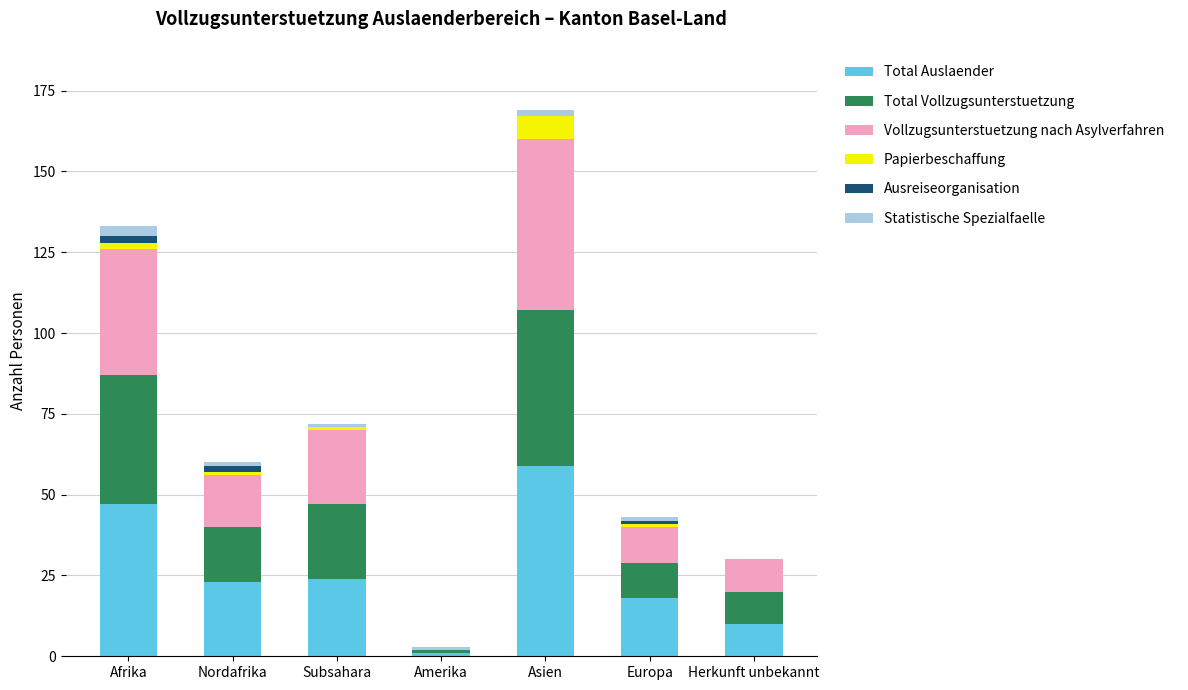

The value of Total Auslaender at Nordafrika is 14. True or false?

False